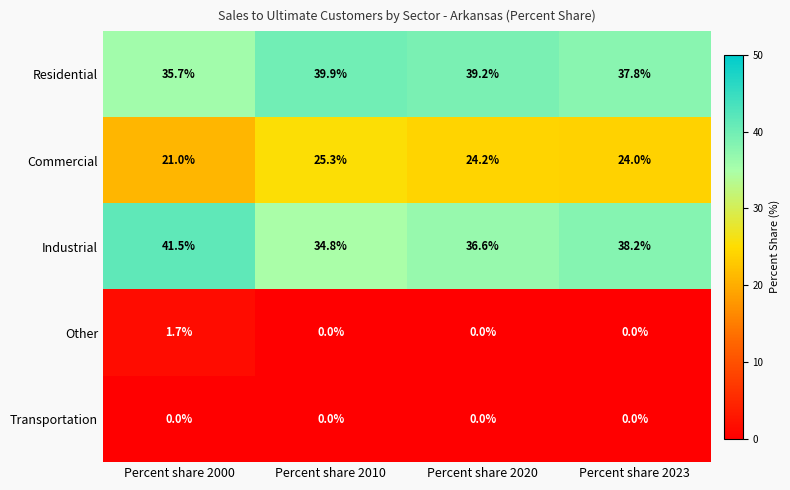

Rank the series by their maximum value, from lowest to highest.

Transportation, Other, Commercial, Residential, Industrial